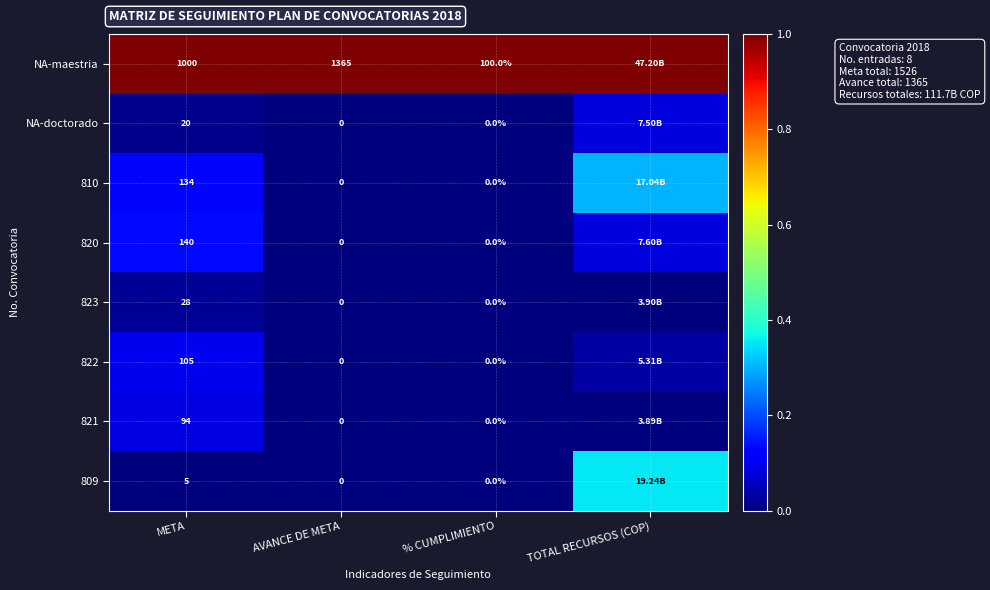

Which series changed the most between META and % CUMPLIMIENTO?

NA-maestria